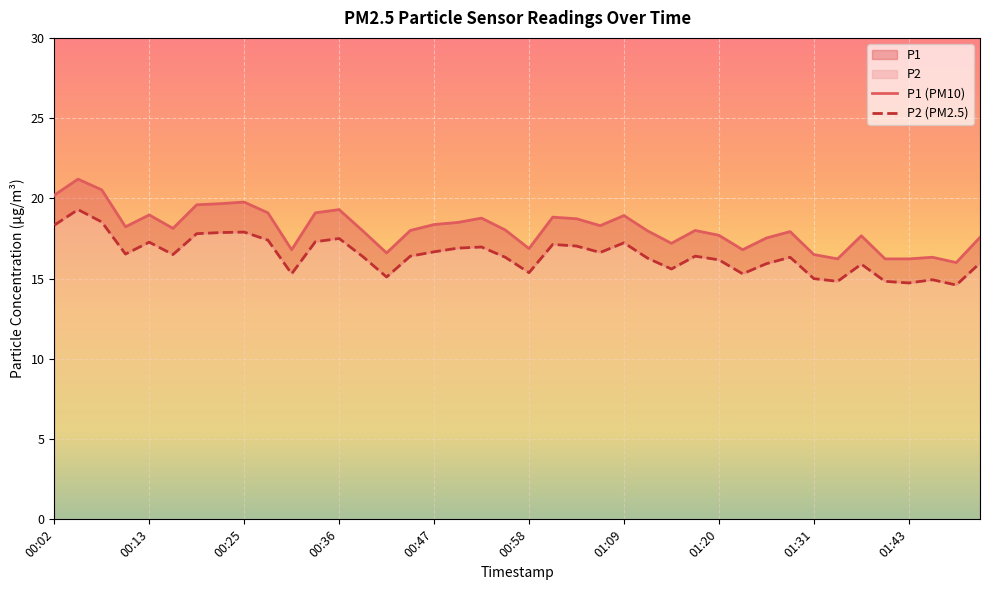

What is the difference between the P2 values at 01:26 and 01:15?

0.3